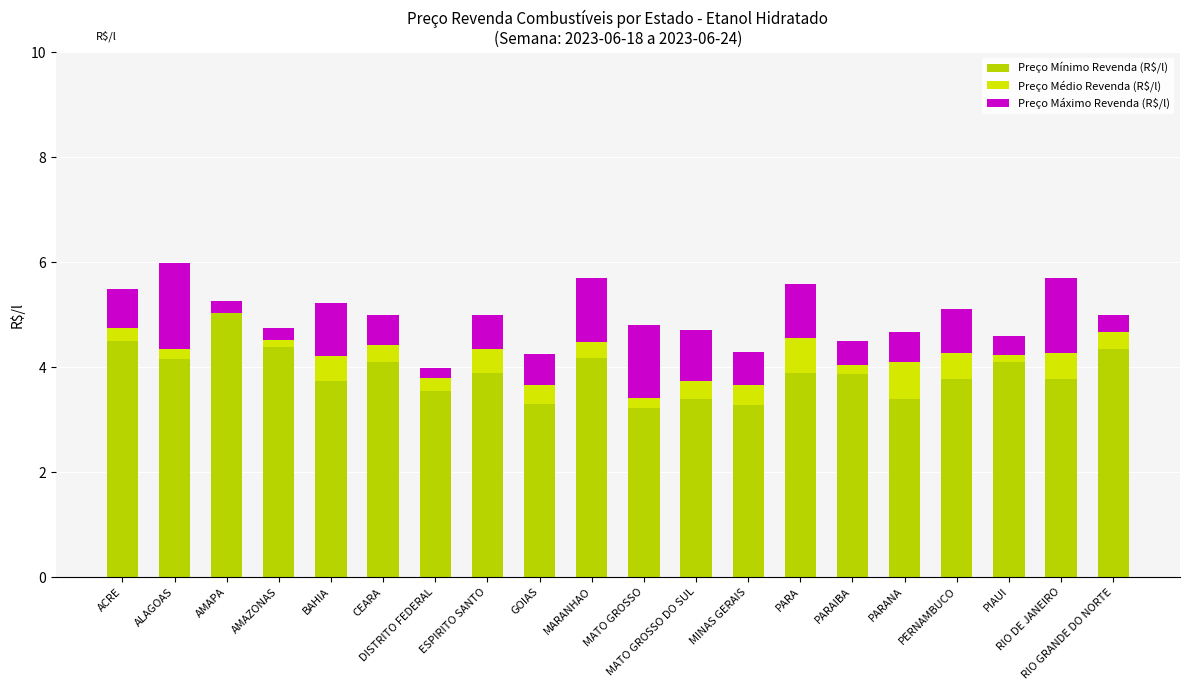

Which series has the largest total across all categories?

Preço Mínimo Revenda (R$/l)